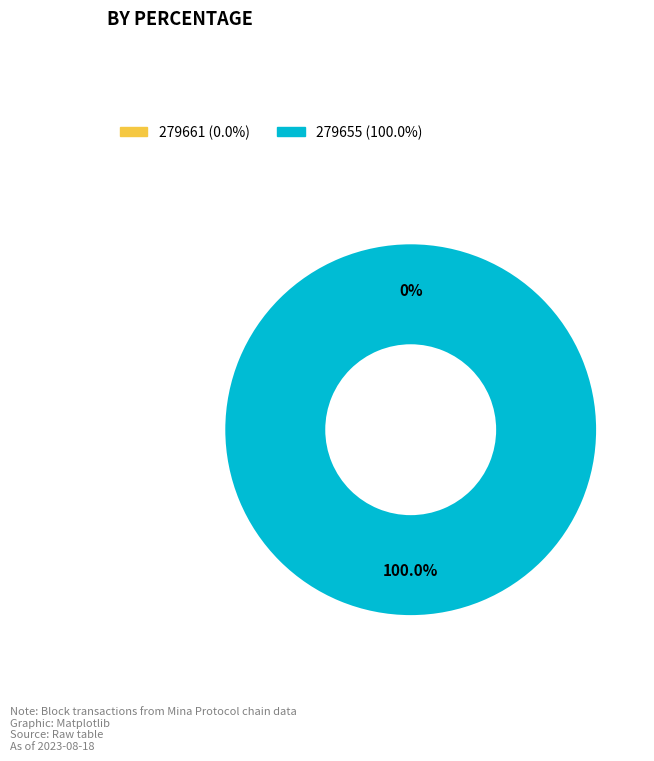

Which category accounts for the majority?

279655